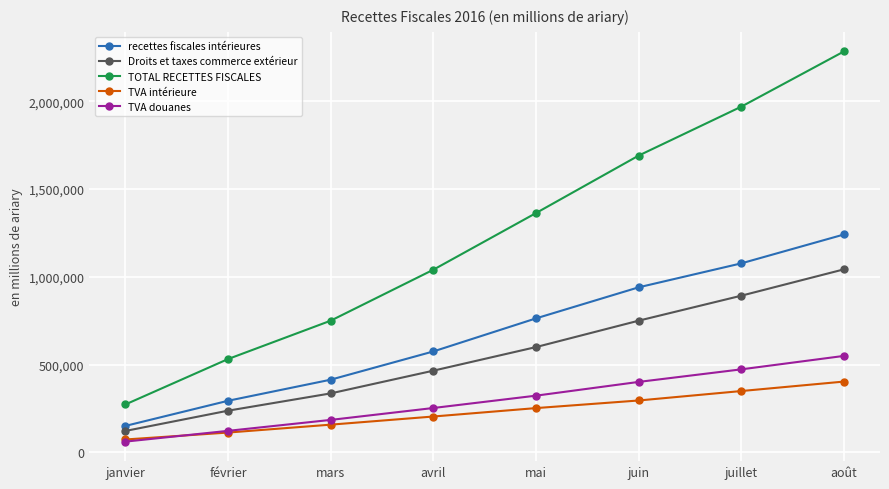

The value of TOTAL RECETTES FISCALES at juin is 523172.8. True or false?

False